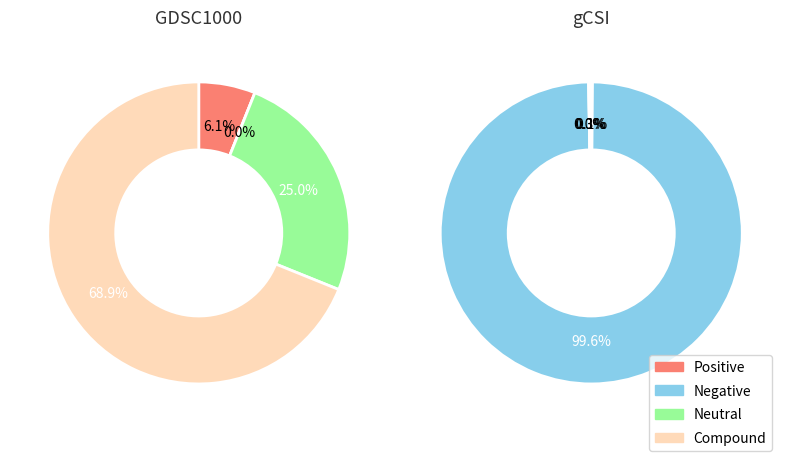

How many segments does this pie chart have?

9